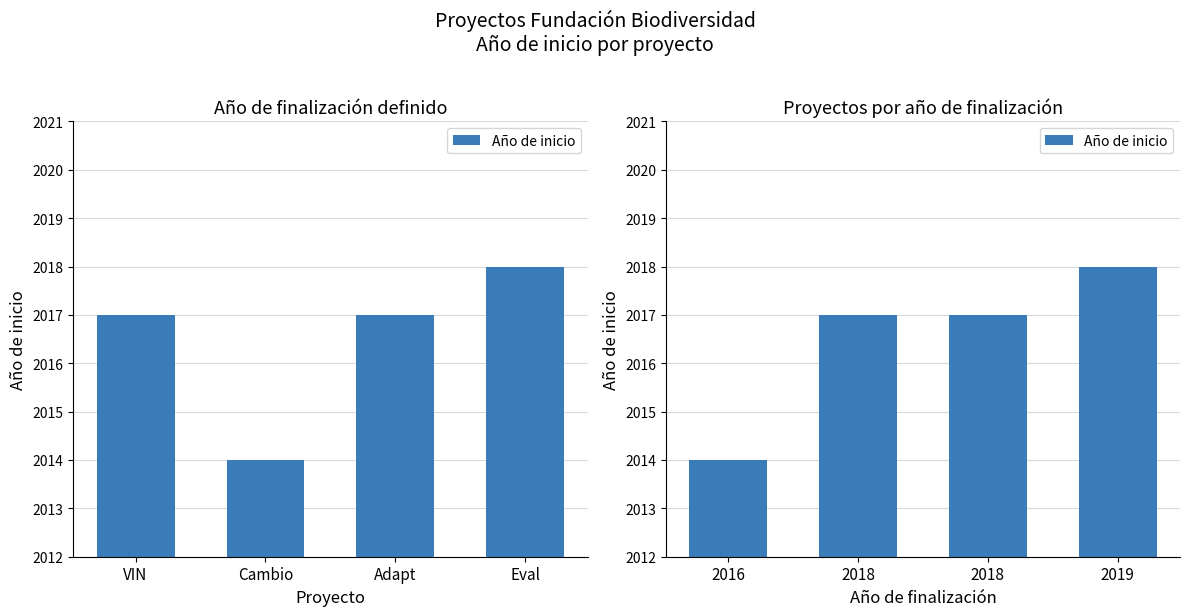

What is the value of the 3rd bar from the left?

2017